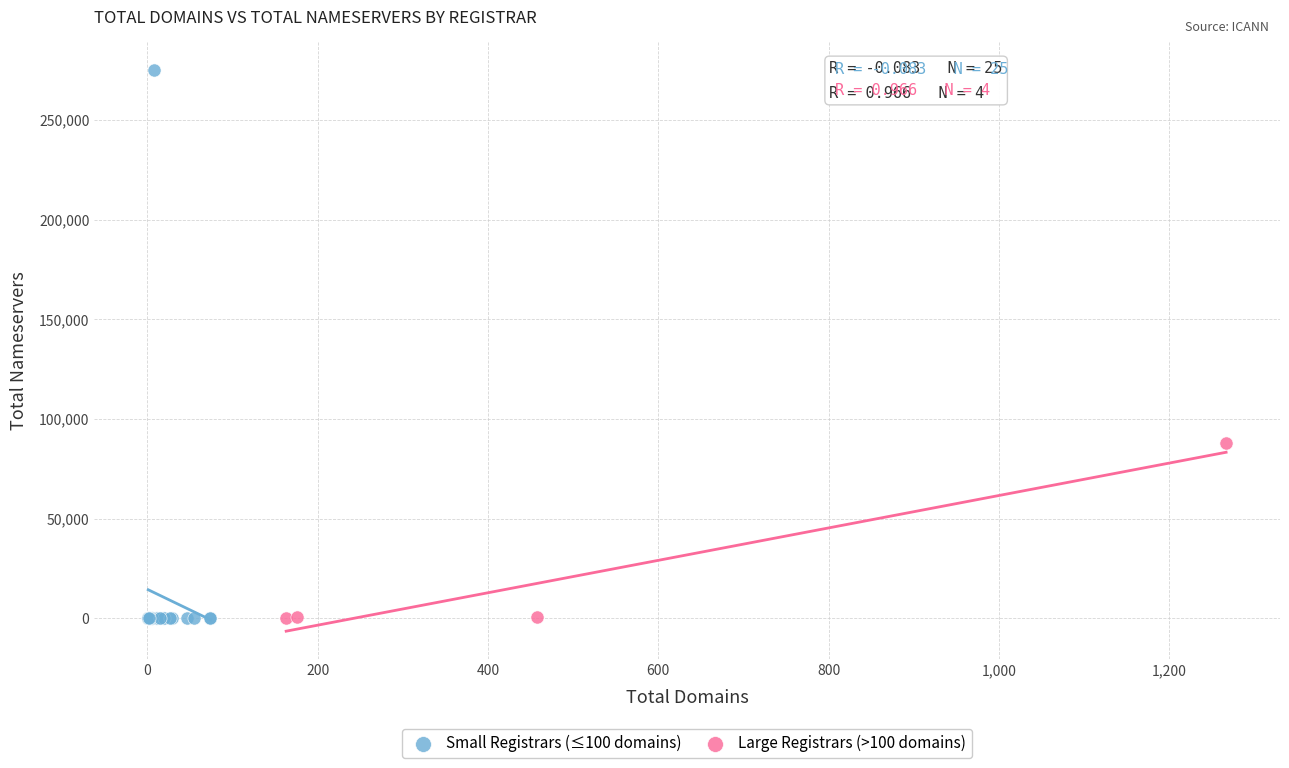

Which series reaches the maximum Y coordinate?

Small Registrars (≤100 domains)